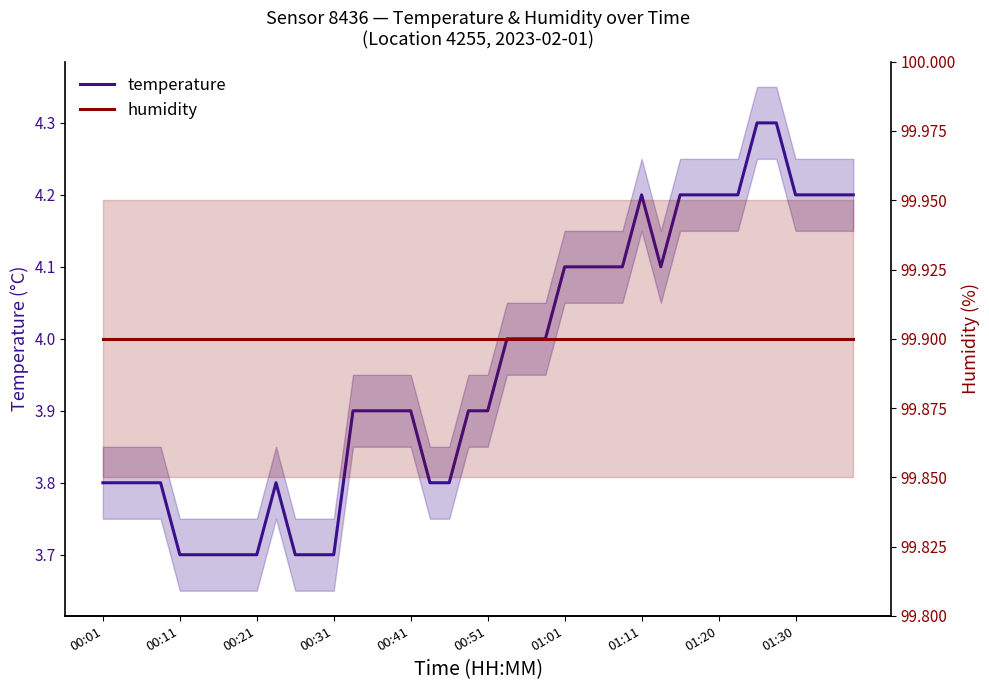

Which series changed the most between 12 and 31?

temperature